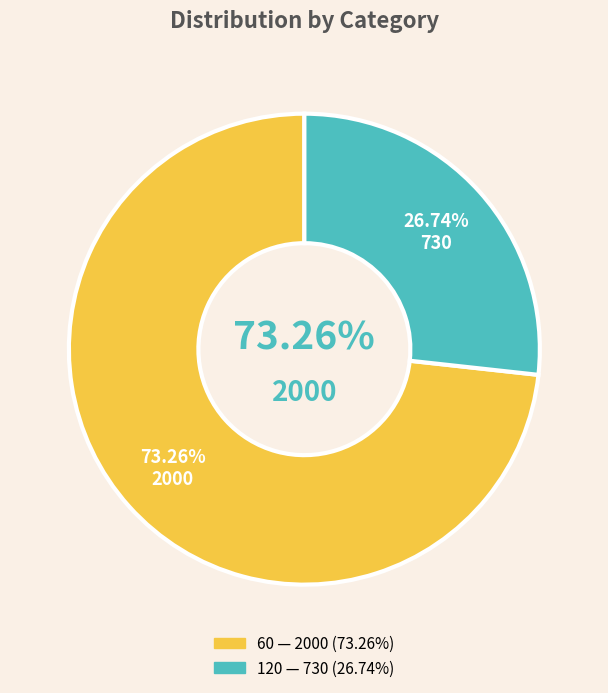

What portion of the pie excludes 120?

73.3%